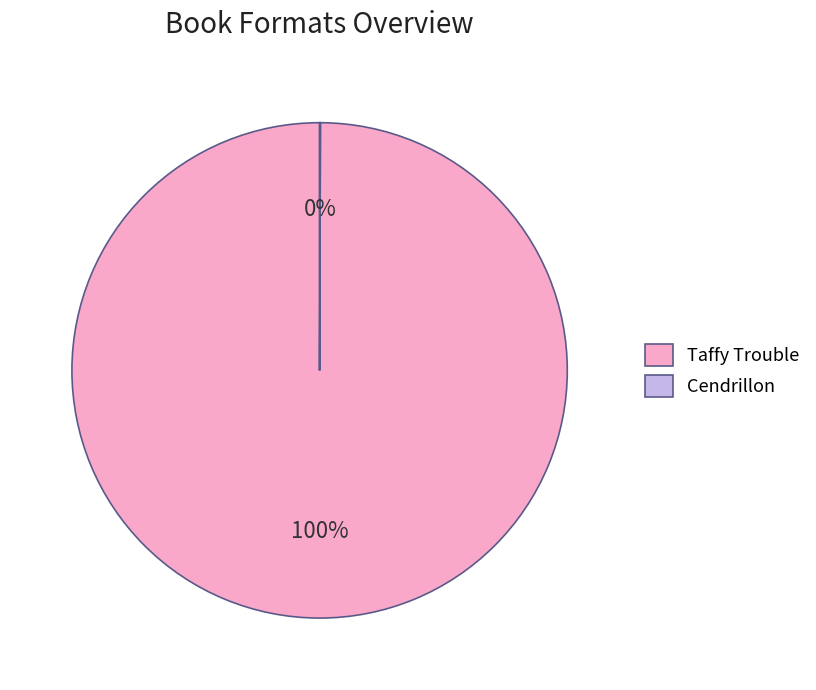

Which slice is the largest?

Taffy Trouble